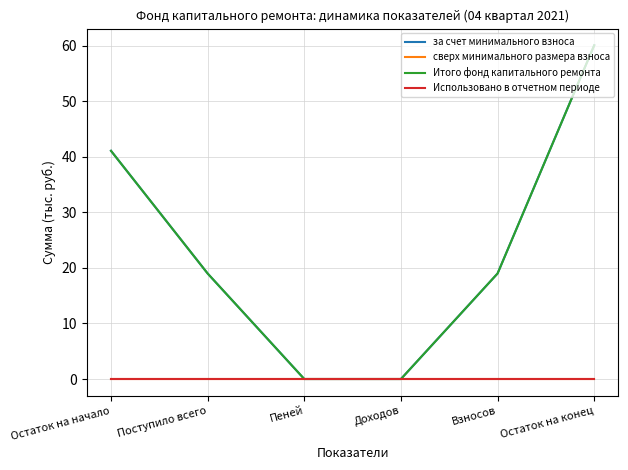

Does the chart have visible grid lines?

Yes